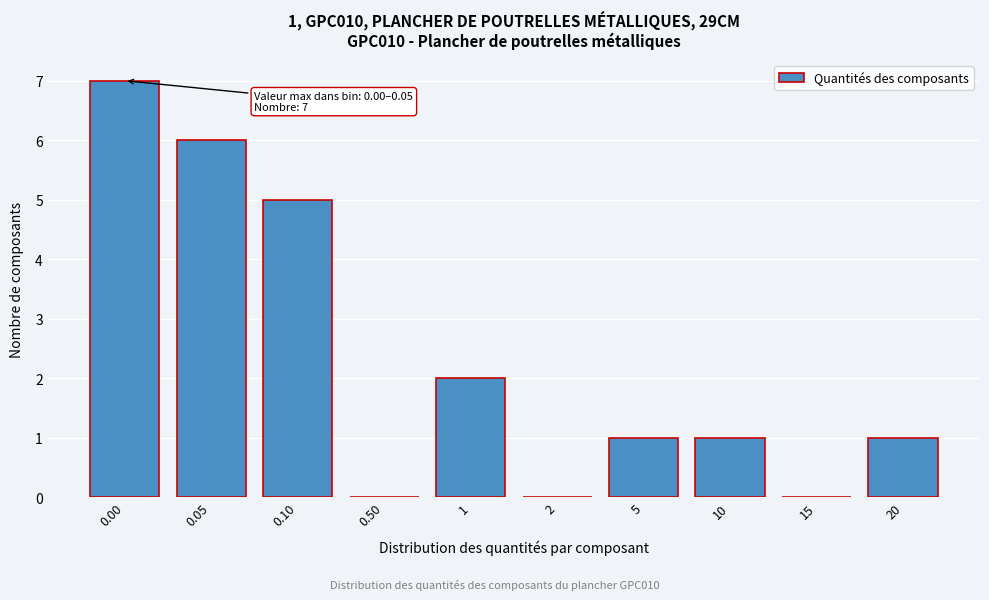

Reading right to left, what are all the values shown in this chart?

20=1	15=0	10=1	5=1	2=0	1=2	0.50=0	0.10=5	0.05=6	0.00=7